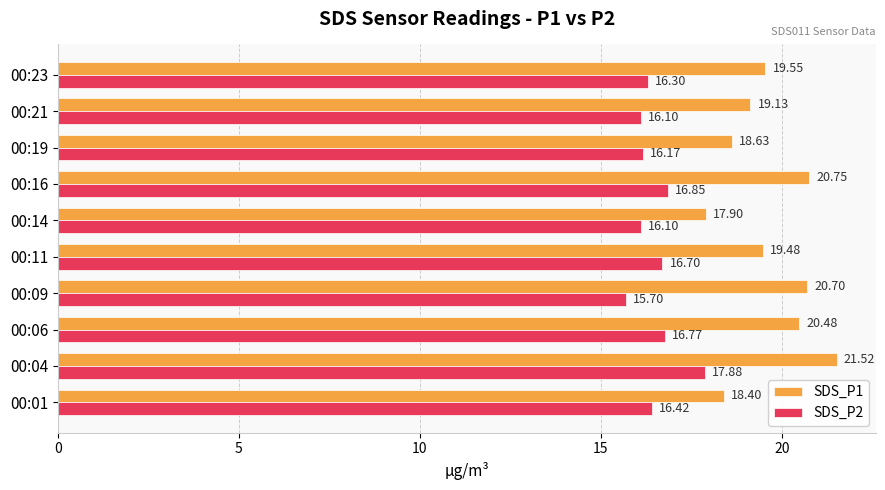

How many categories are shown in the chart?

10